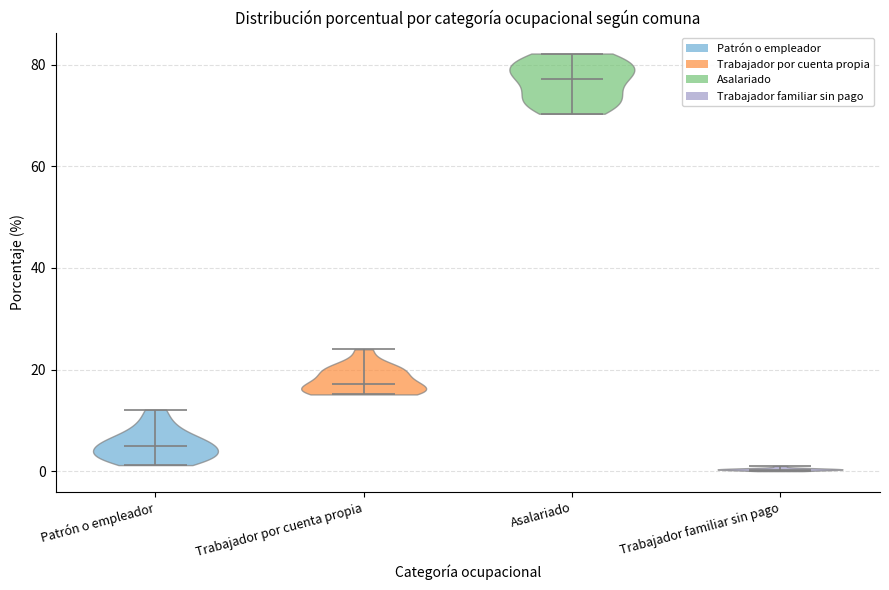

Reading left to right, read every violin against the y-axis: where its median line is, and the lowest and highest points it reaches. The values are not printed on the chart, so give them approximately, as read against the axis.

Patrón o empleador: median line 4, lowest point 2, highest point 12
Trabajador por cuenta propia: median line 18, lowest point 16, highest point 24
Asalariado: median line 78, lowest point 70, highest point 82
Trabajador familiar sin pago: median line 0, lowest point 0, highest point 2